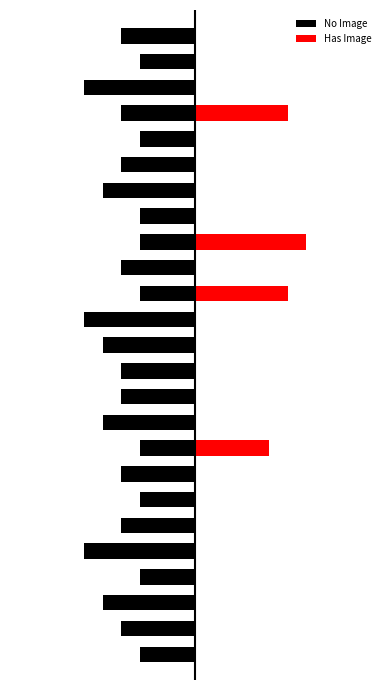

What is the minimum value for No Image?

-6